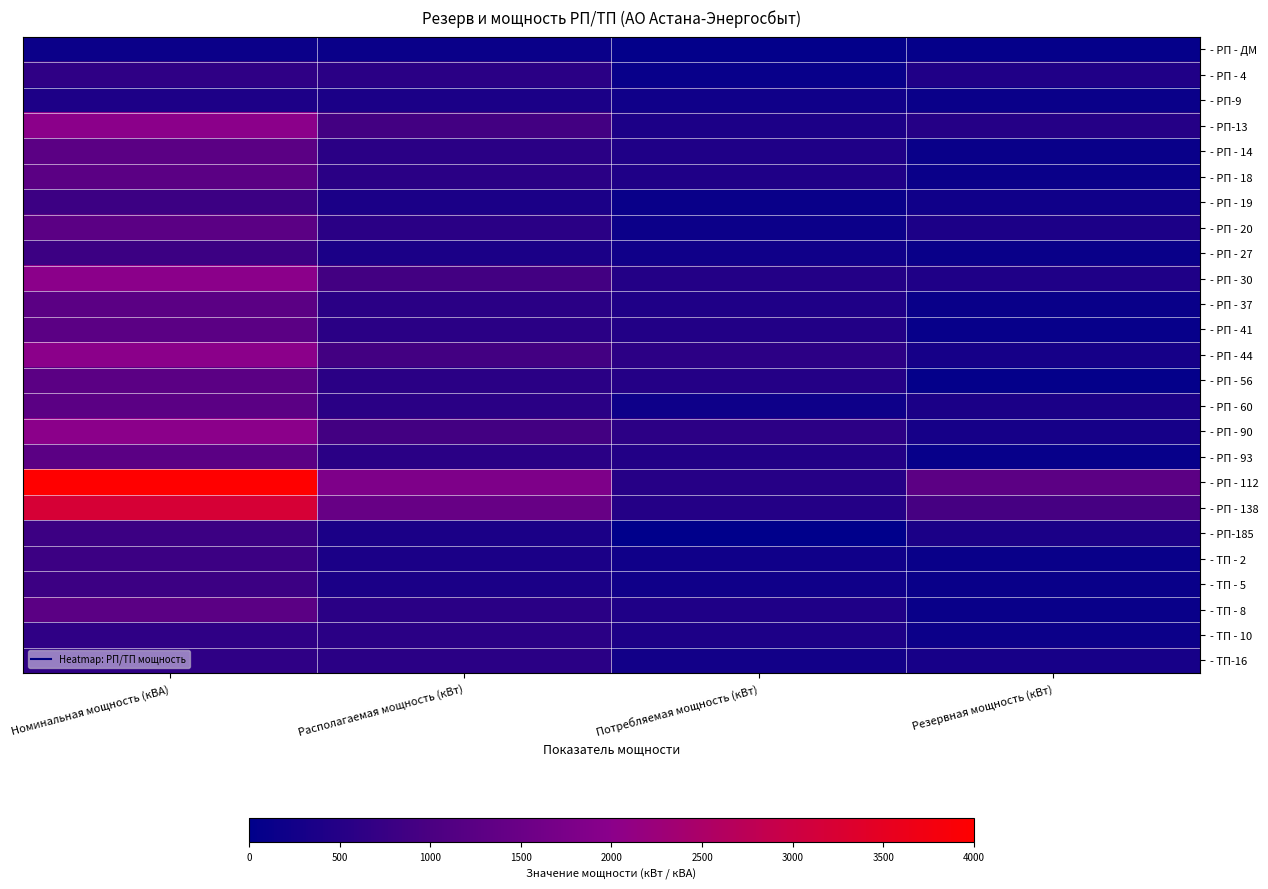

Which series has the widest spread of values?

- РП - 112